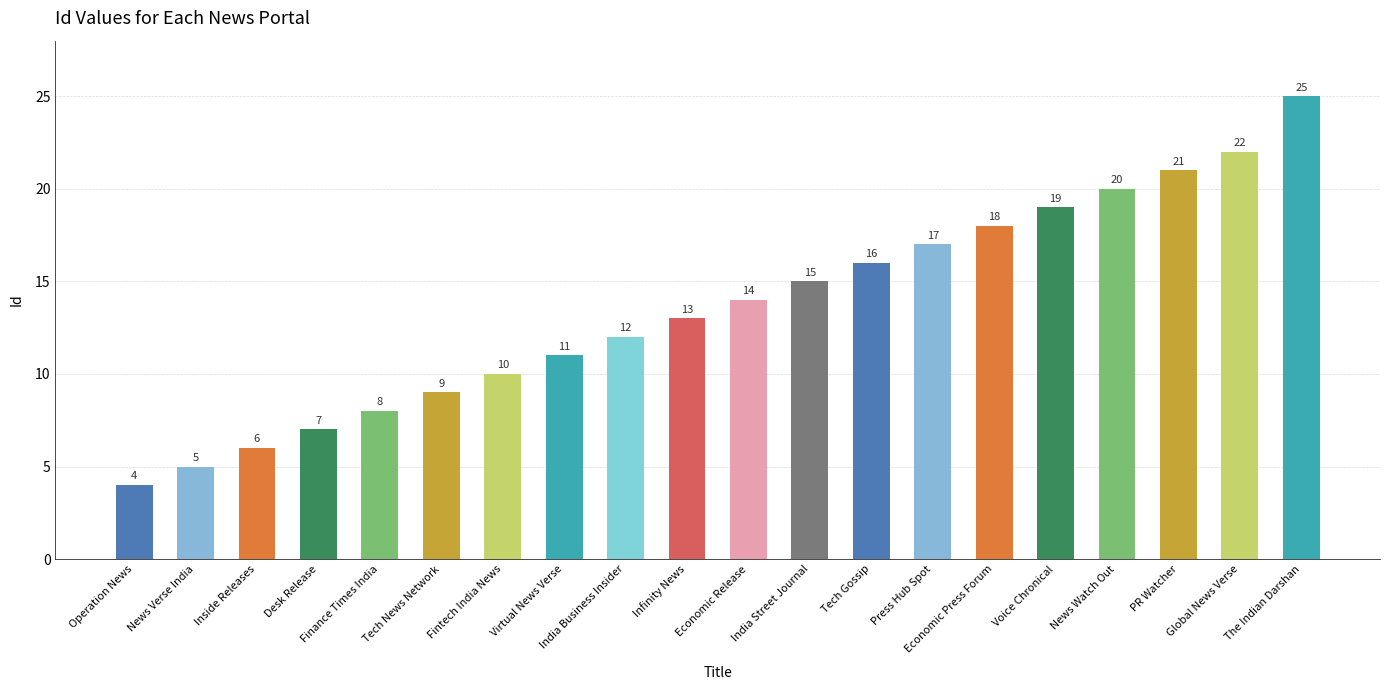

List the labels in order of value, largest first.

The Indian Darshan, Global News Verse, PR Watcher, News Watch Out, Voice Chronical, Economic Press Forum, Press Hub Spot, Tech Gossip, India Street Journal, Economic Release, Infinity News, India Business Insider, Virtual News Verse, Fintech India News, Tech News Network, Finance Times India, Desk Release, Inside Releases, News Verse India, Operation News